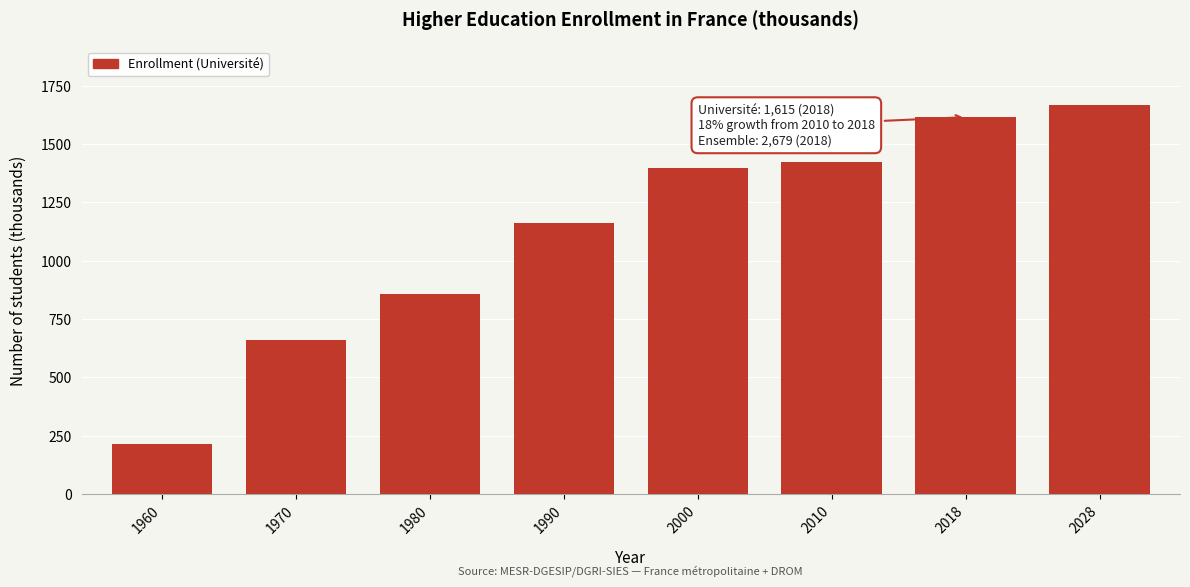

Reading left to right, extract all data points from this chart.

215	661	858	1160	1397	1421	1615	1668